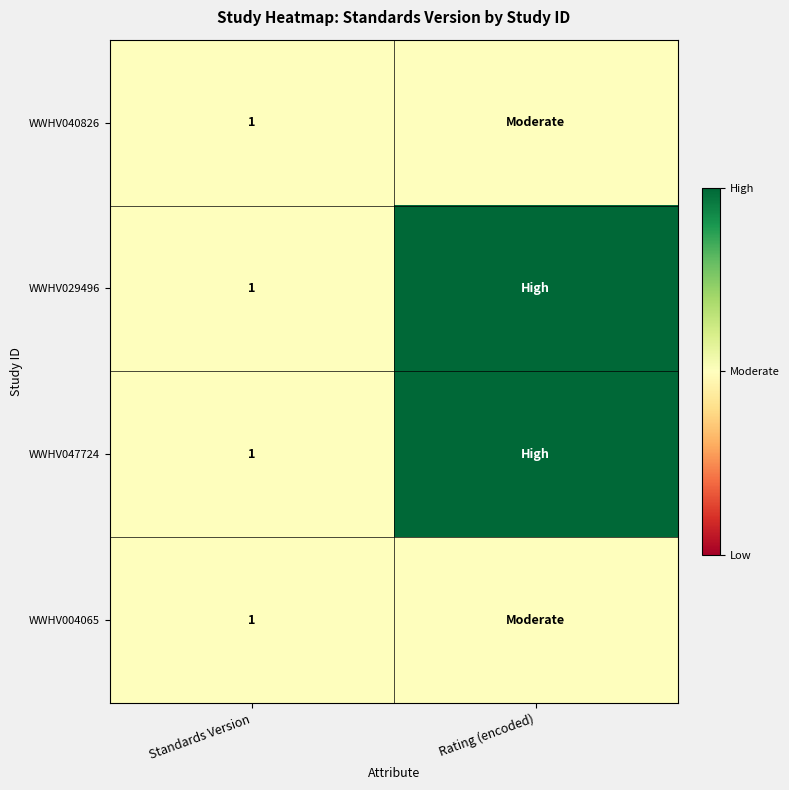

What is the greatest value displayed?

2